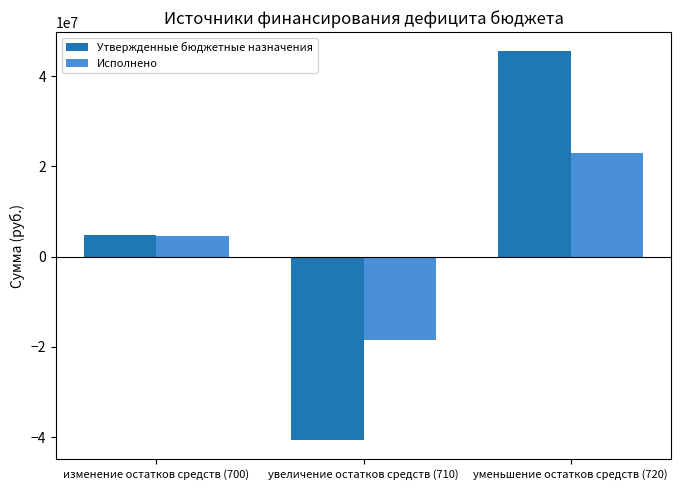

List the series in order of their peak value, highest first.

Утвержденные бюджетные назначения, Исполнено